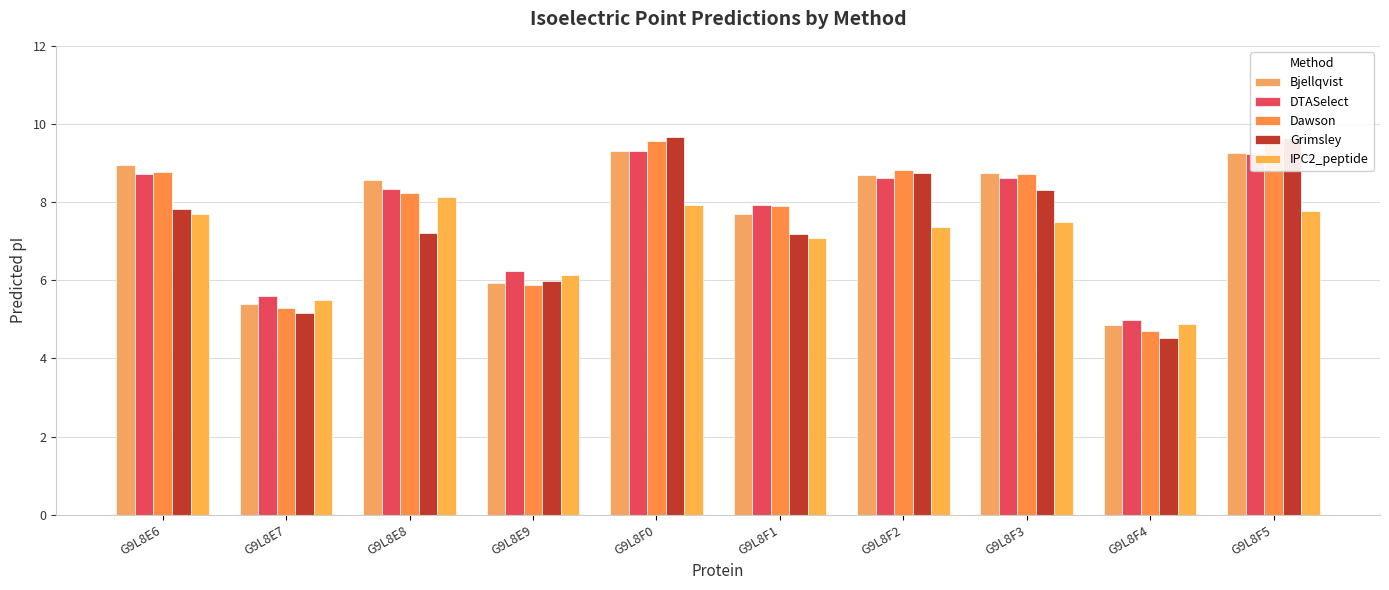

Which label corresponds to the smallest value in the chart?

G9L8F4